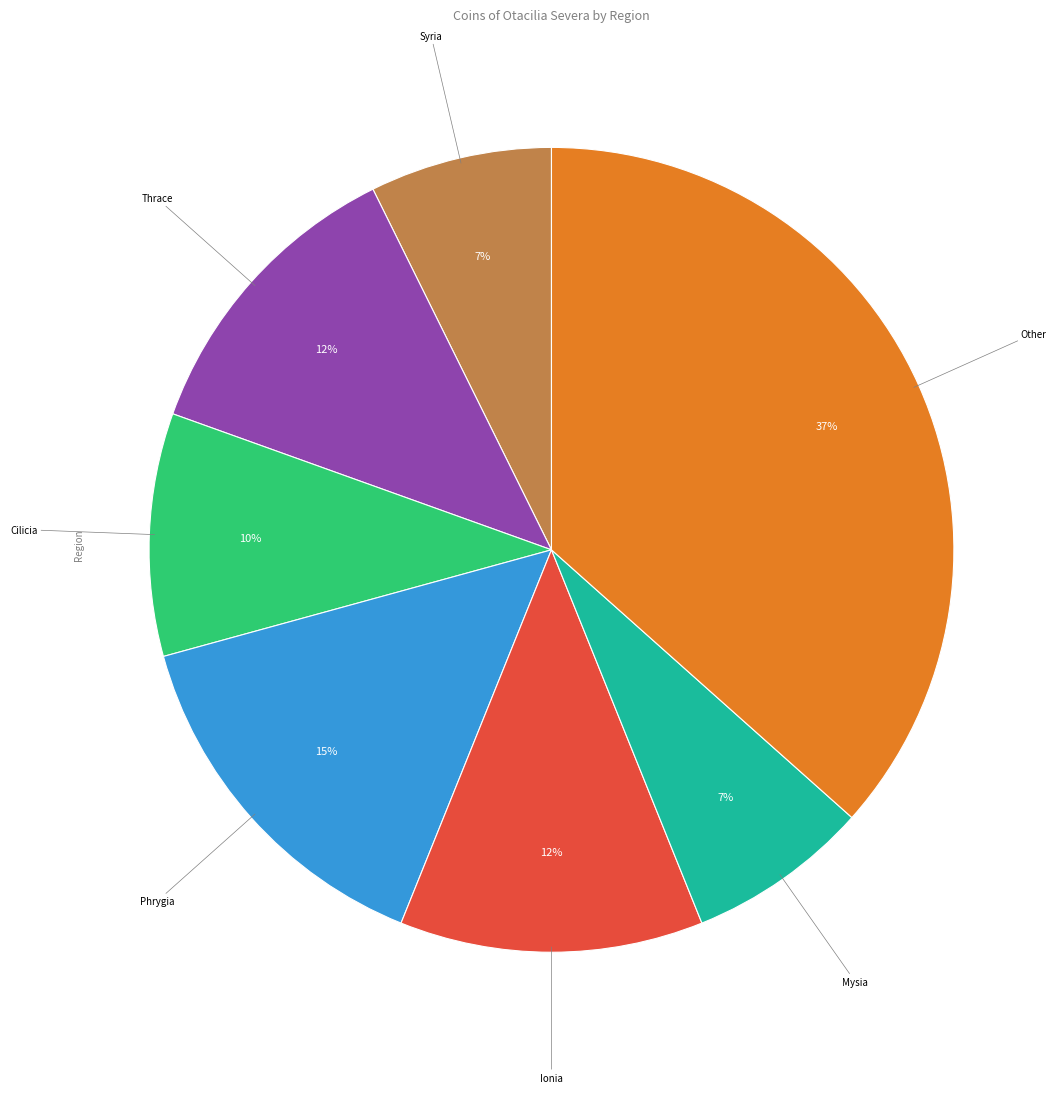

Does Thrace represent more than half of the total?

No